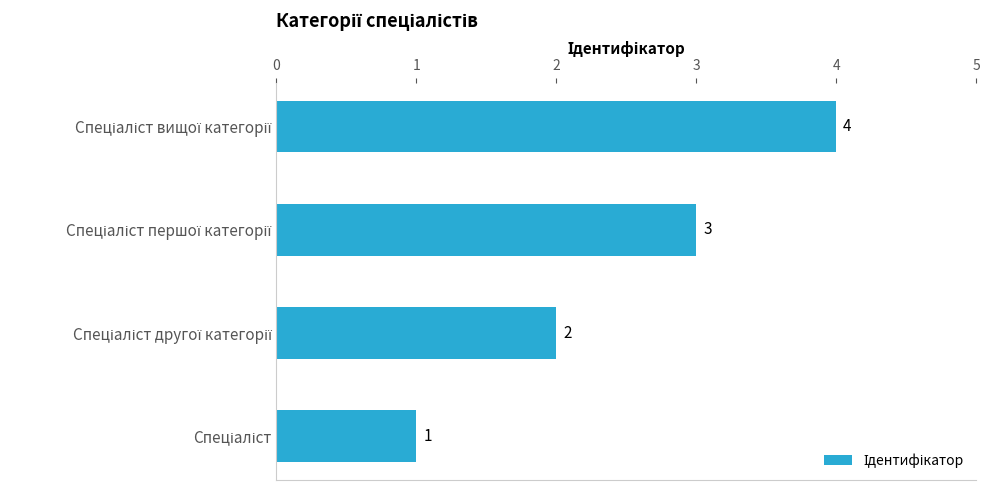

What is the sum of all values?

10